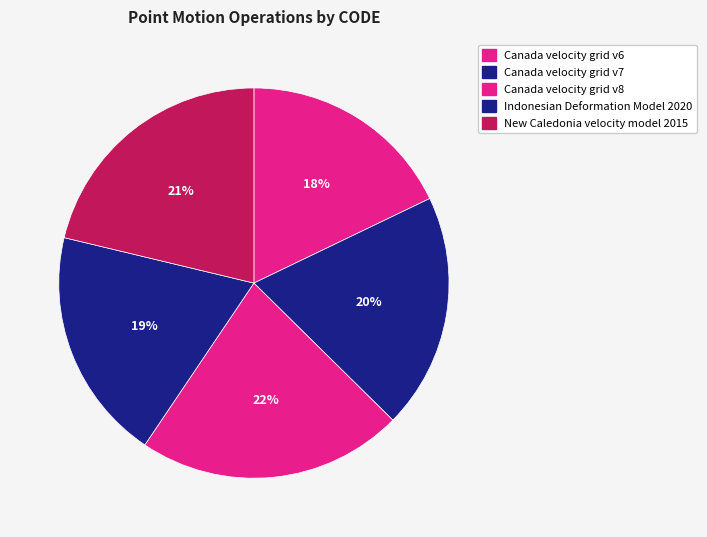

Is there any slice that represents more than half of the pie?

No